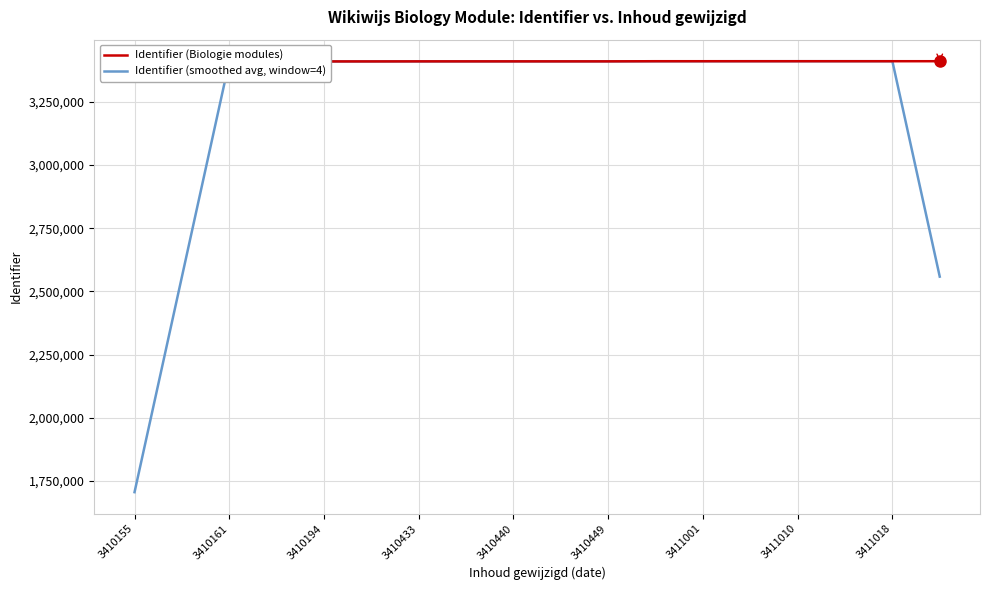

The Identifier (smoothed avg, window=4) series shows 4995258.0 at 3411010. True or false?

False